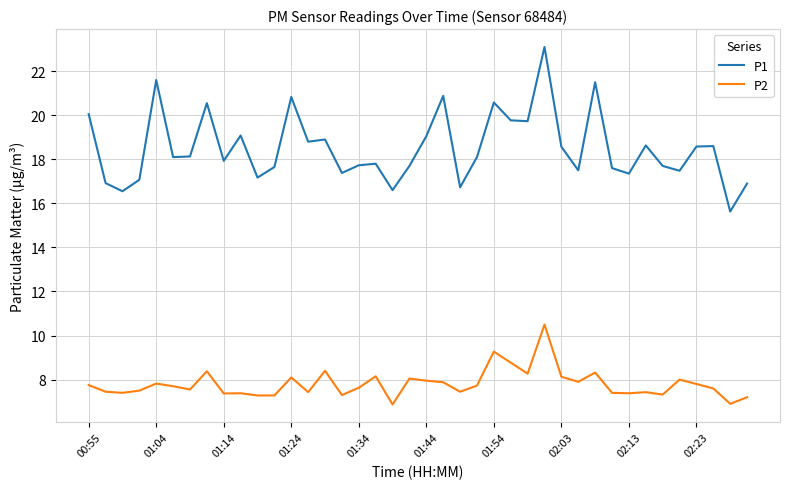

What is the difference between the maximum and minimum values in the P1 series?

7.5